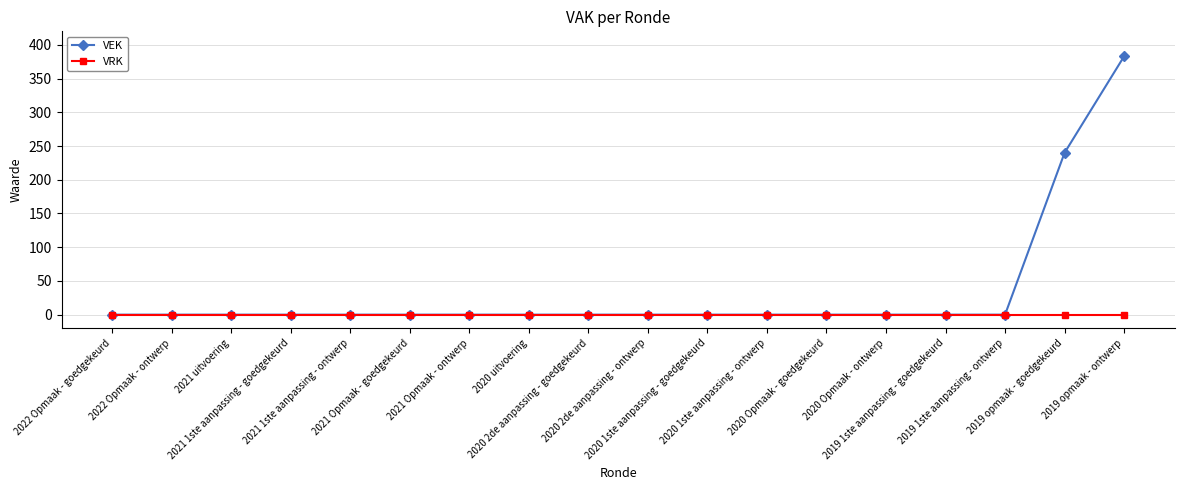

Reading left to right, transcribe all the data shown in this chart.

VEK: 2022 Opmaak - goedgekeurd=0	2022 Opmaak - ontwerp=0	2021 uitvoering=0	2021 1ste aanpassing - goedgekeurd=0	2021 1ste aanpassing - ontwerp=0	2021 Opmaak - goedgekeurd=0	2021 Opmaak - ontwerp=0	2020 uitvoering=0	2020 2de aanpassing - goedgekeurd=0	2020 2de aanpassing - ontwerp=0	2020 1ste aanpassing - goedgekeurd=0	2020 1ste aanpassing - ontwerp=0	2020 Opmaak - goedgekeurd=0	2020 Opmaak - ontwerp=0	2019 1ste aanpassing - goedgekeurd=0	2019 1ste aanpassing - ontwerp=0	2019 opmaak - goedgekeurd=240	2019 opmaak - ontwerp=383
VRK: 2022 Opmaak - goedgekeurd=0	2022 Opmaak - ontwerp=0	2021 uitvoering=0	2021 1ste aanpassing - goedgekeurd=0	2021 1ste aanpassing - ontwerp=0	2021 Opmaak - goedgekeurd=0	2021 Opmaak - ontwerp=0	2020 uitvoering=0	2020 2de aanpassing - goedgekeurd=0	2020 2de aanpassing - ontwerp=0	2020 1ste aanpassing - goedgekeurd=0	2020 1ste aanpassing - ontwerp=0	2020 Opmaak - goedgekeurd=0	2020 Opmaak - ontwerp=0	2019 1ste aanpassing - goedgekeurd=0	2019 1ste aanpassing - ontwerp=0	2019 opmaak - goedgekeurd=0	2019 opmaak - ontwerp=0